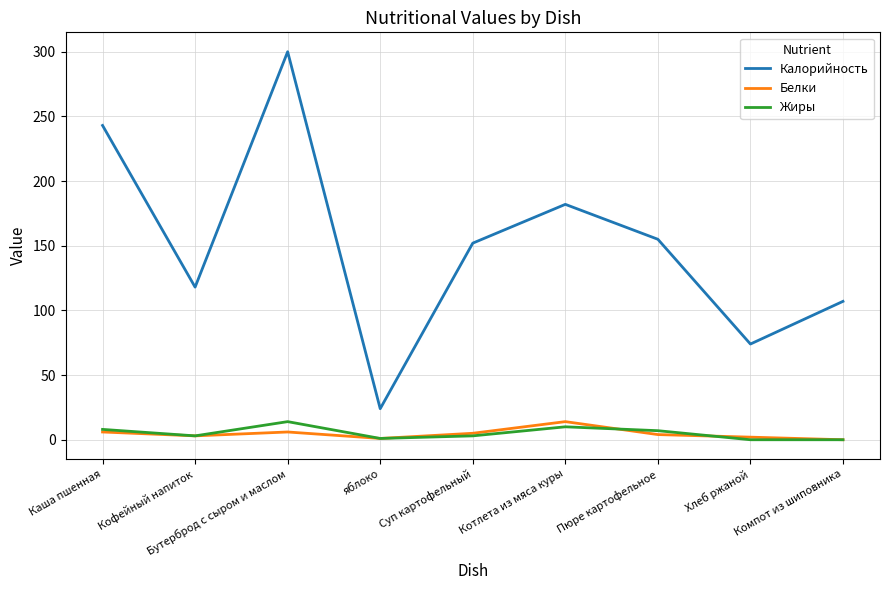

True or false: Жиры has more than 1 points higher than both neighbors.

True